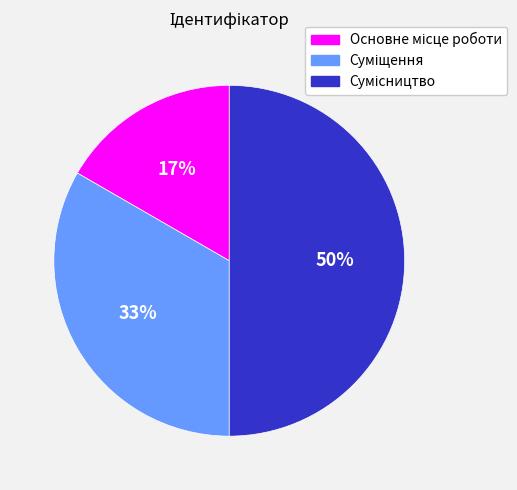

To the nearest percent, what is the difference between the largest and smallest slice percentages?

33%